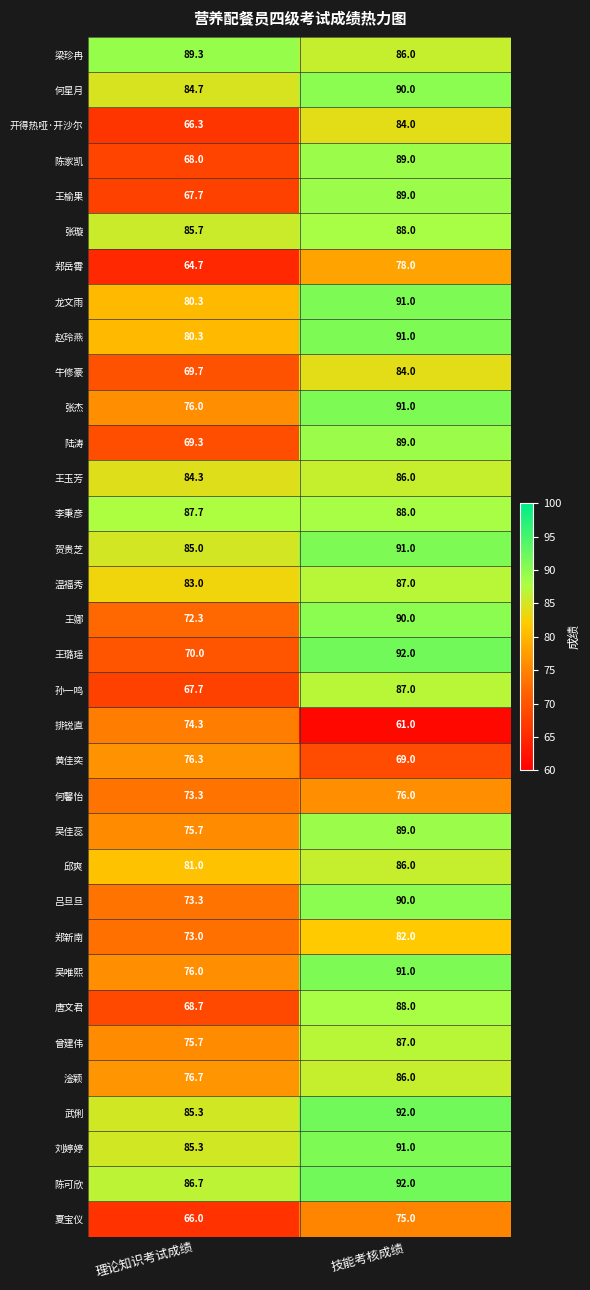

Read the 郑新南 value at 理论知识考试成绩.

73.0